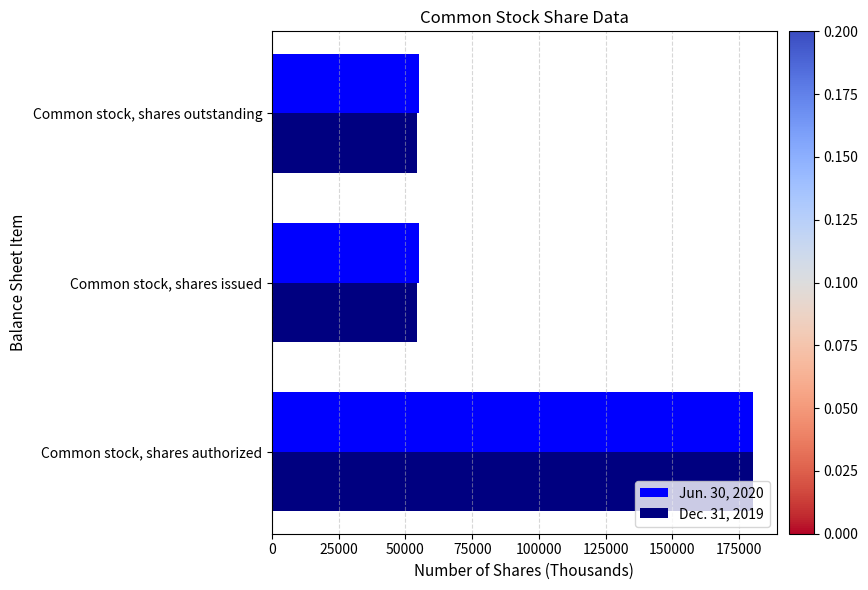

Which series has the largest range (max minus min)?

Dec. 31, 2019